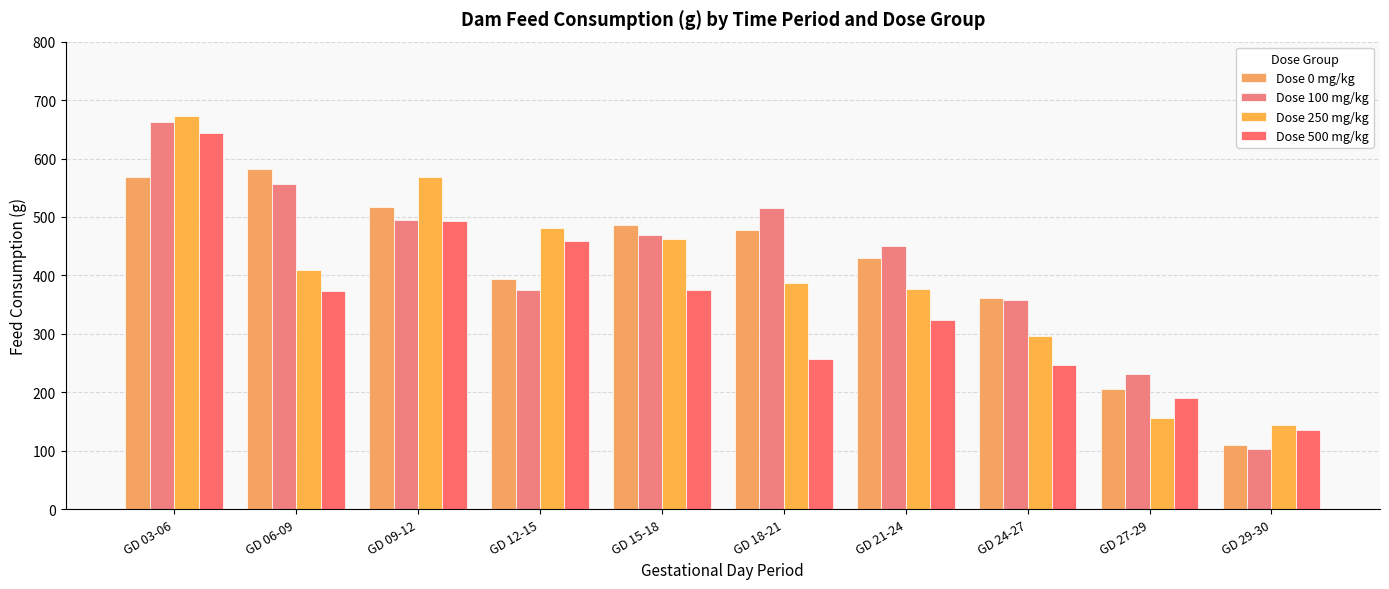

What is the maximum value for Dose 100 mg/kg?

662.2